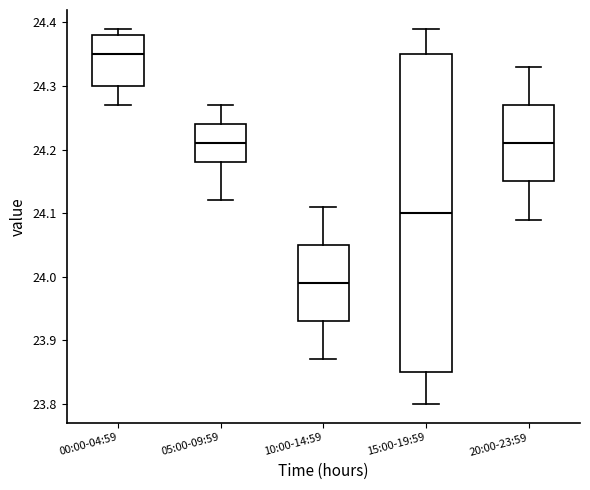

Reading left to right, read every box against the y-axis: the position of its median line, the range the box covers, and the ends of its whiskers. The values are not printed on the chart, so give them approximately, as read against the axis.

00:00-04:59: median 24.35, box 24.30 to 24.38, whiskers 24.27 to 24.39
05:00-09:59: median 24.21, box 24.18 to 24.24, whiskers 24.12 to 24.27
10:00-14:59: median 23.99, box 23.93 to 24.05, whiskers 23.87 to 24.11
15:00-19:59: median 24.10, box 23.85 to 24.35, whiskers 23.80 to 24.39
20:00-23:59: median 24.21, box 24.15 to 24.27, whiskers 24.09 to 24.33